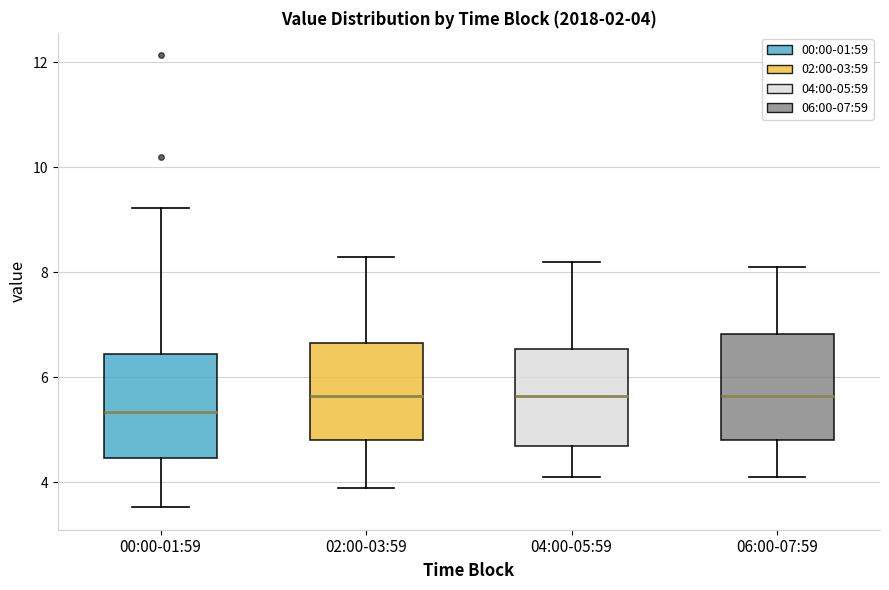

Which box has the lowest median line?

00:00-01:59